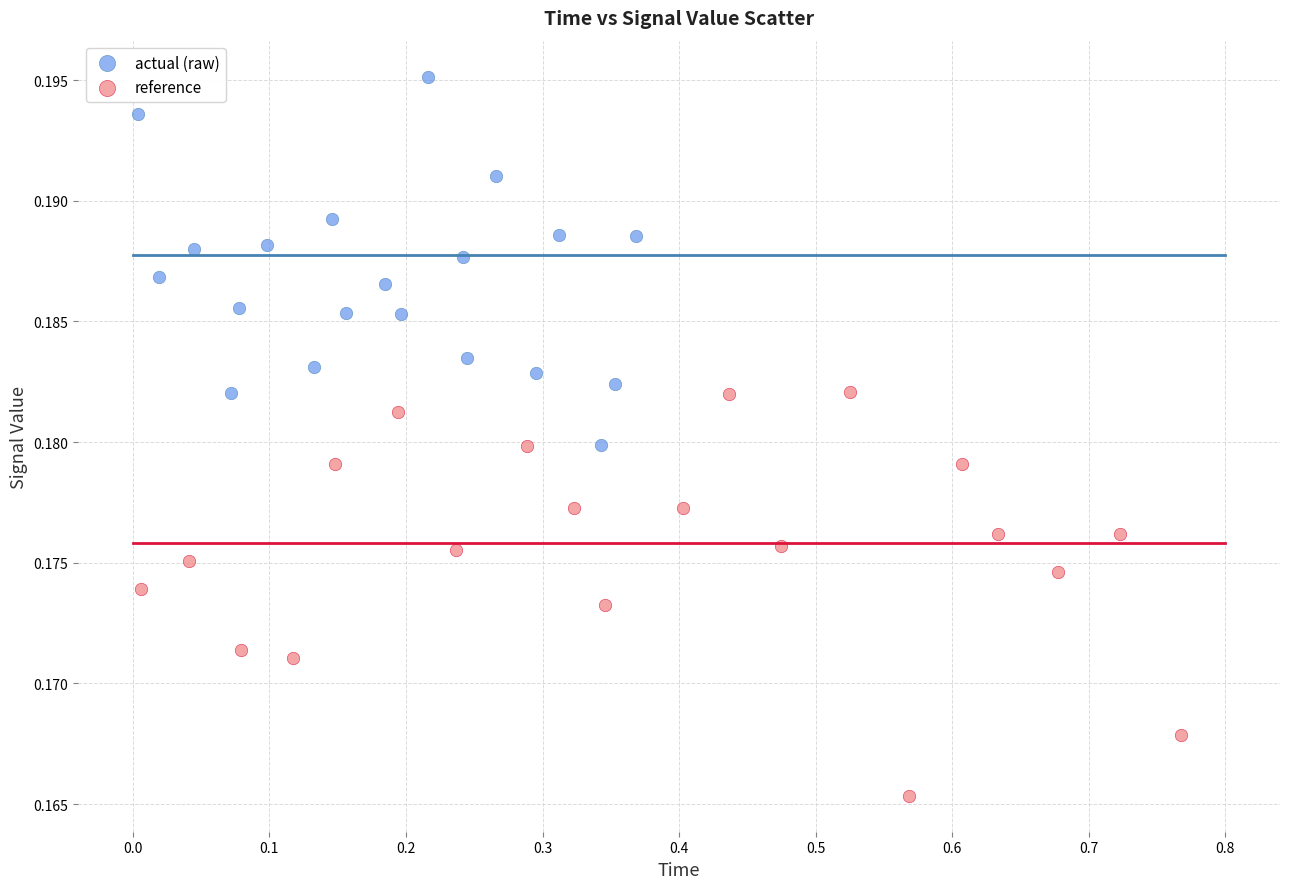

Which series has the widest spread of Y values?

reference